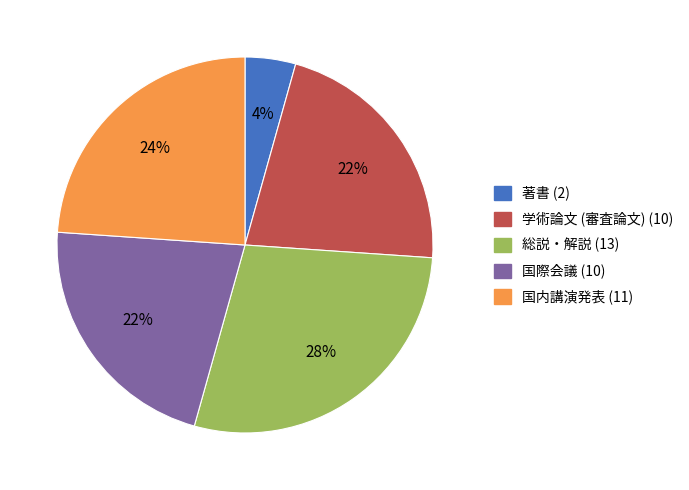

To the nearest percent, what percentage of the pie is 学術論文 (審査論文)?

22%